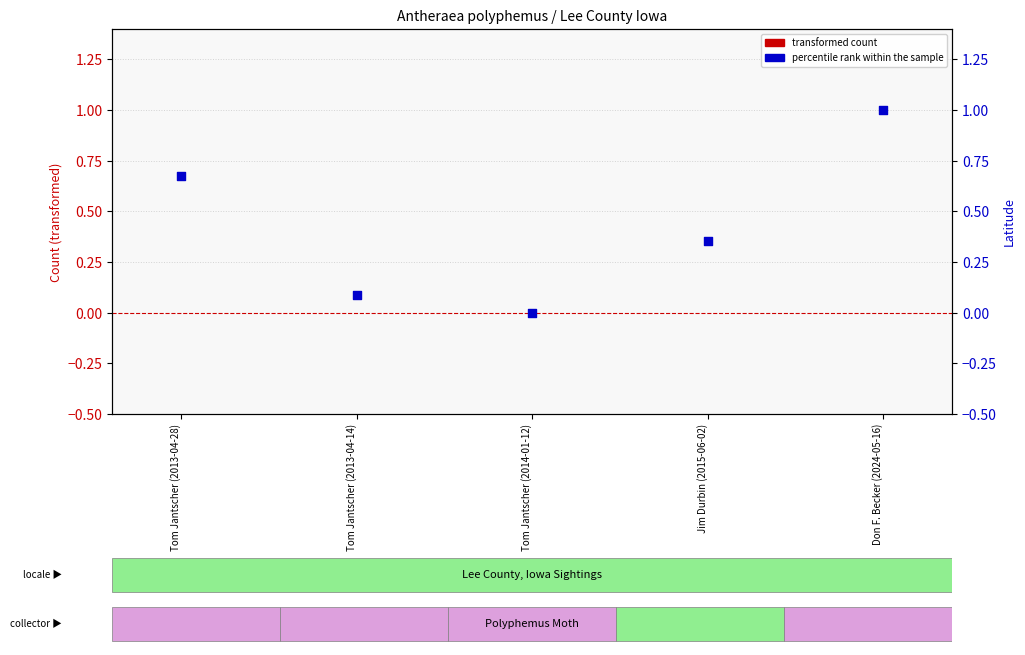

Which series contains the lowest Y value?

transformed count